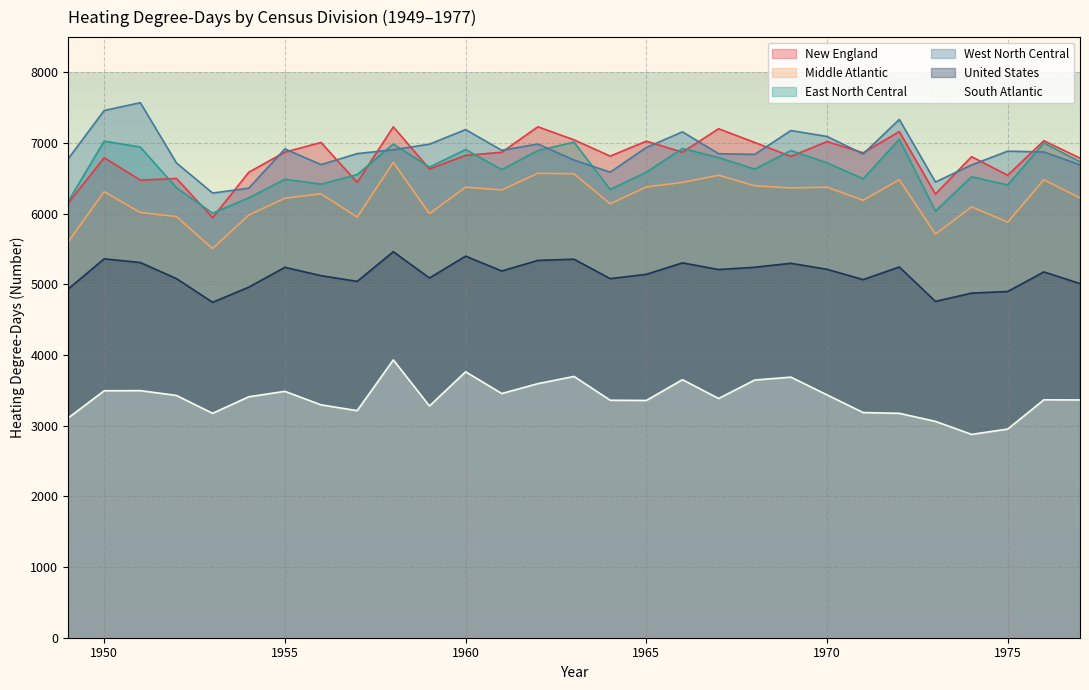

Where is East North Central nearest to the value 6531?

1974